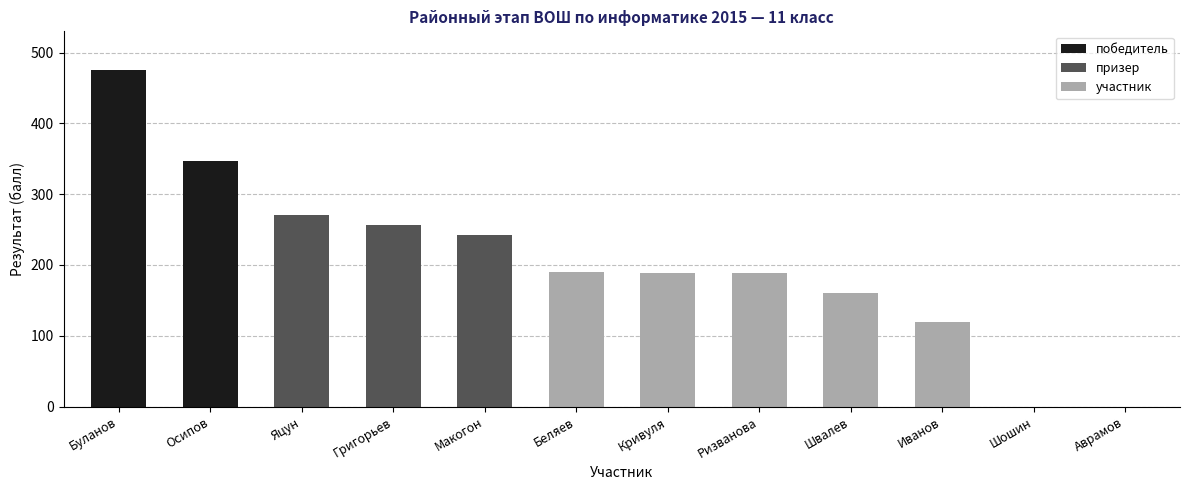

Reading left to right, extract all data points from this chart.

476	347	270	256	242	190	188	188	160	120	0	0